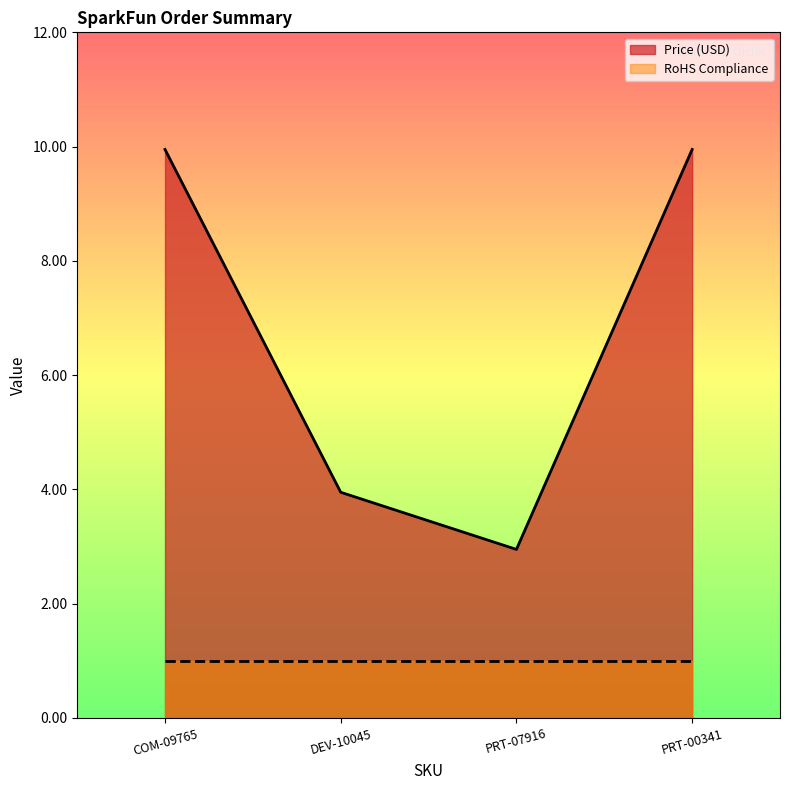

What is the greatest value displayed?

9.9